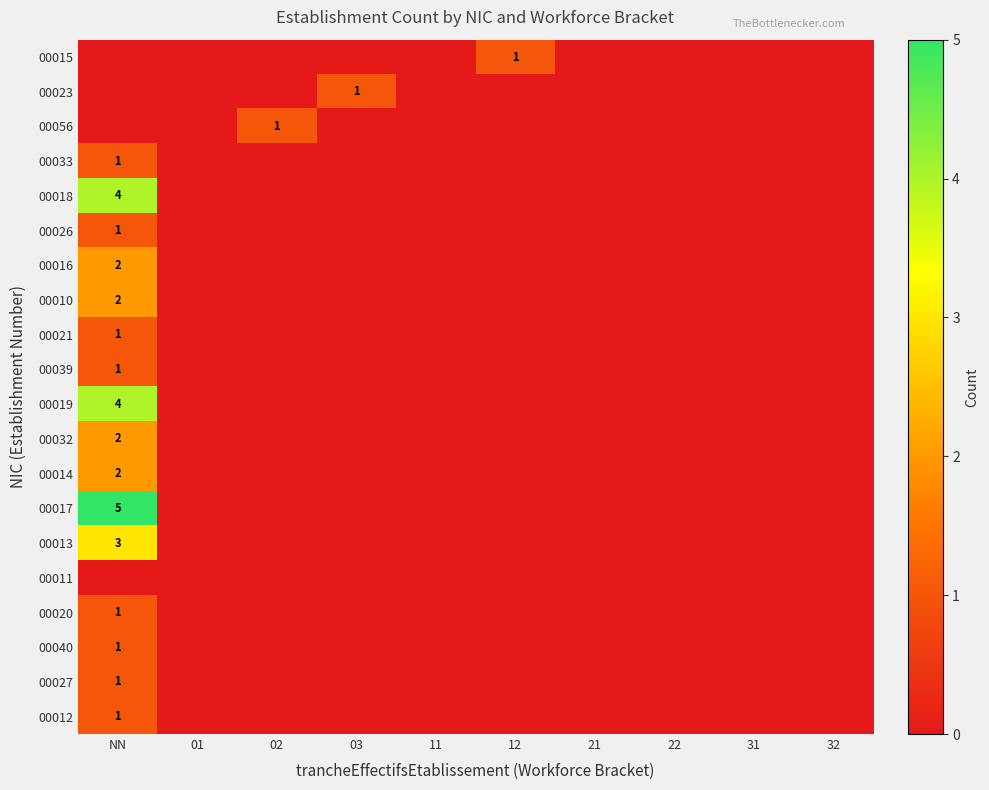

At which category is the sum across all series the highest?

NN